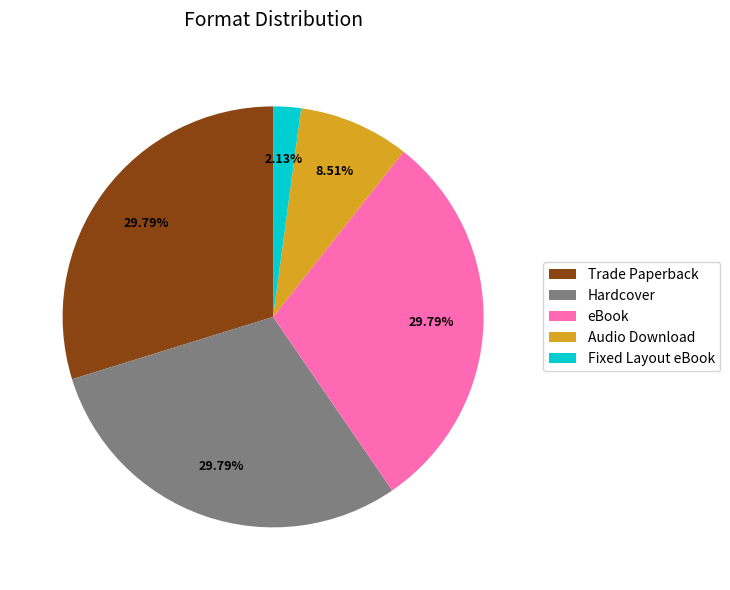

Is there any slice that represents more than half of the pie?

No